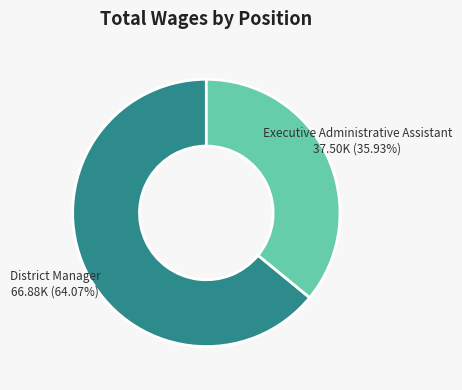

Is there a majority slice in this chart?

Yes